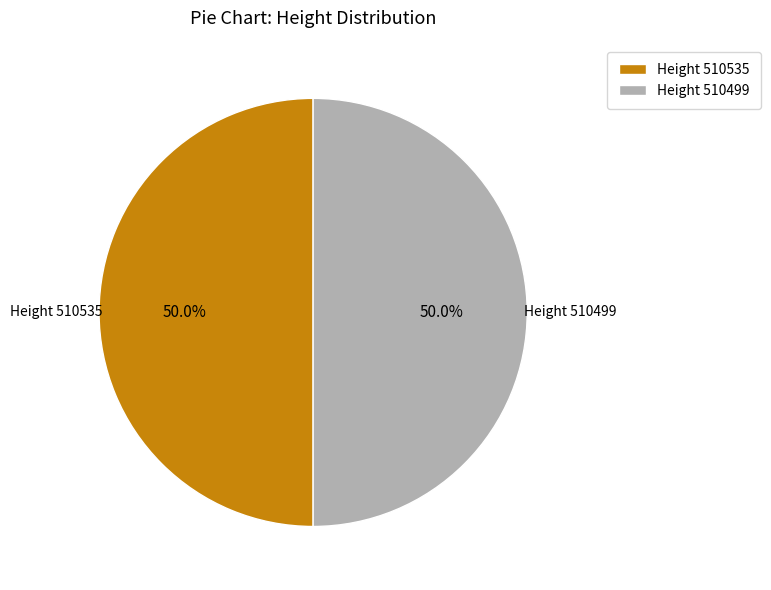

Combined, what portion of the pie is Height 510535 and Height 510499?

100.0%